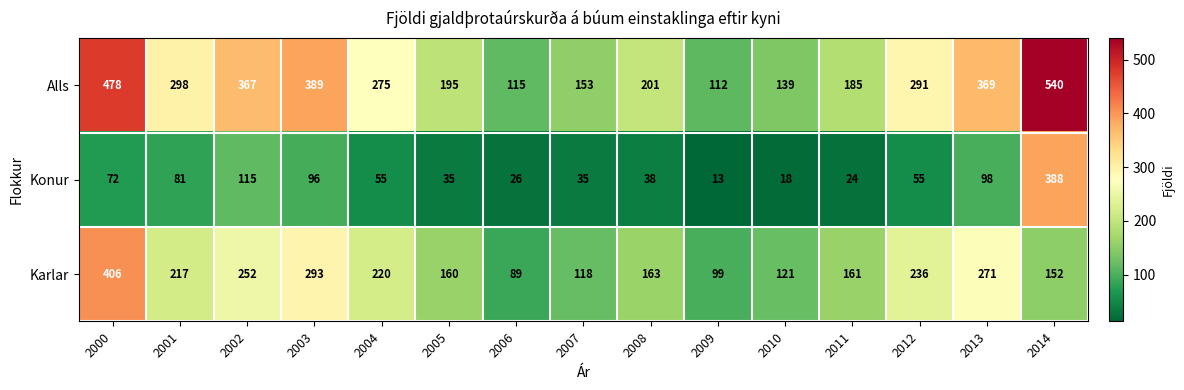

The value of Alls at 2012 is 291. True or false?

True